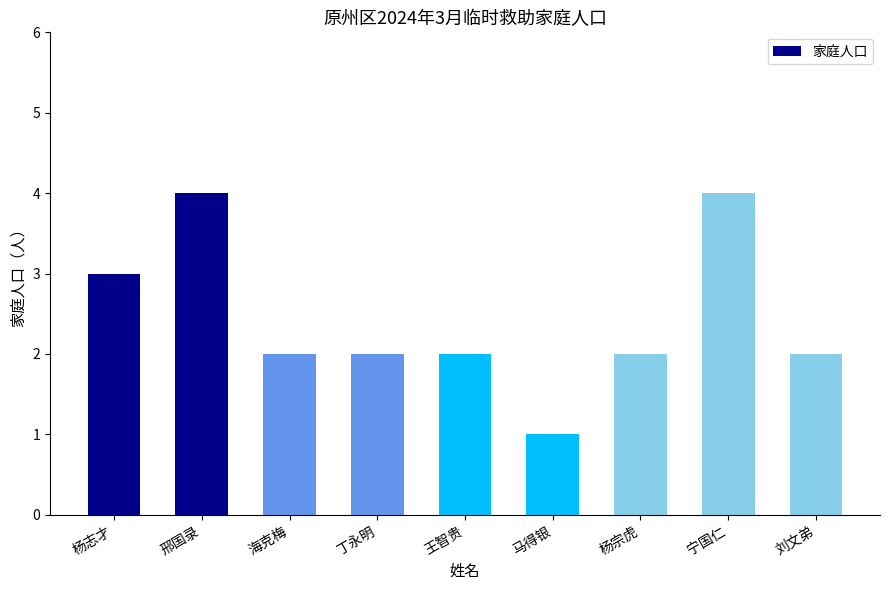

True or false: the data shows 2 at 刘文弟.

True